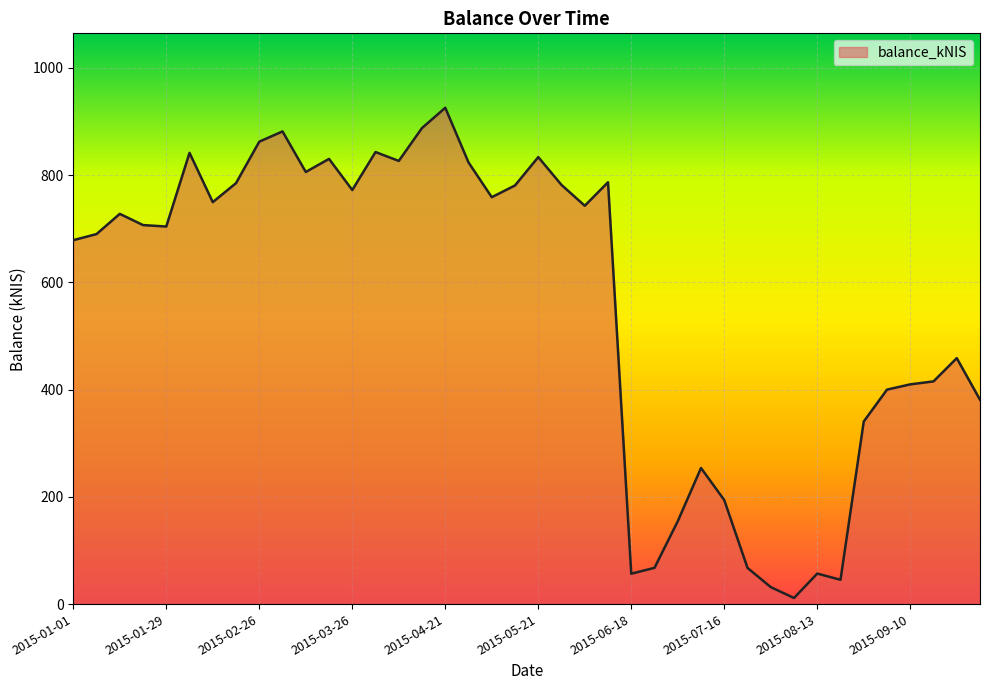

What is the difference between the maximum and minimum values?

914.2